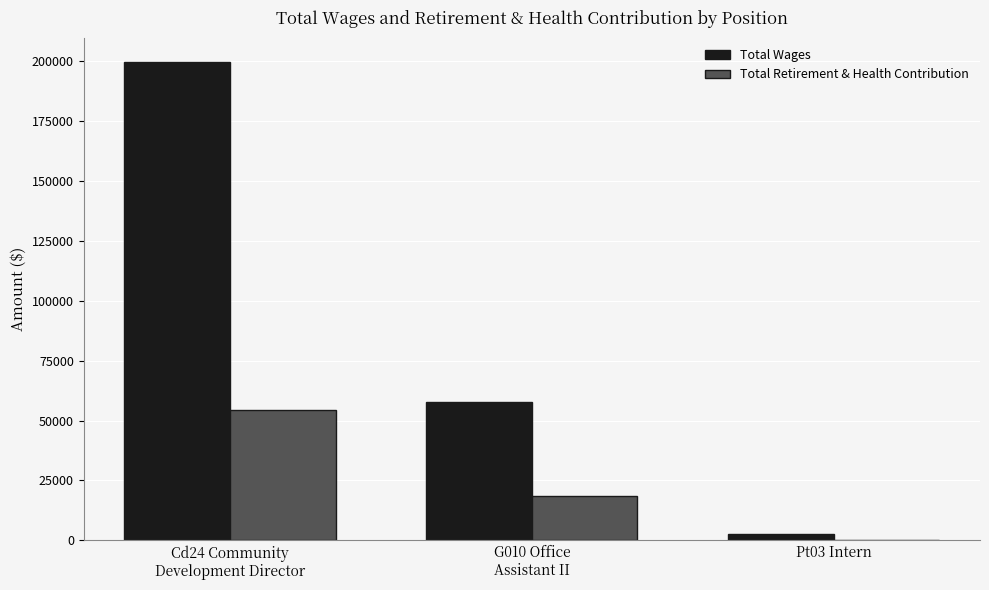

What is the difference between the Total Wages values at Cd24 Community
Development Director and Pt03 Intern?

197243